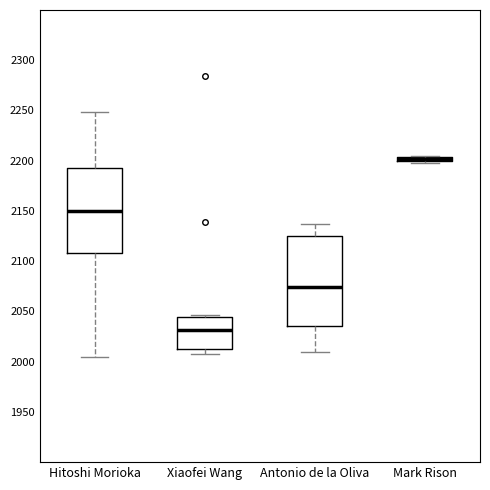

Where is the lower edge of the box for Xiaofei Wang on the y-axis? The values are not printed on the chart, so give them approximately, as read against the axis.

2015